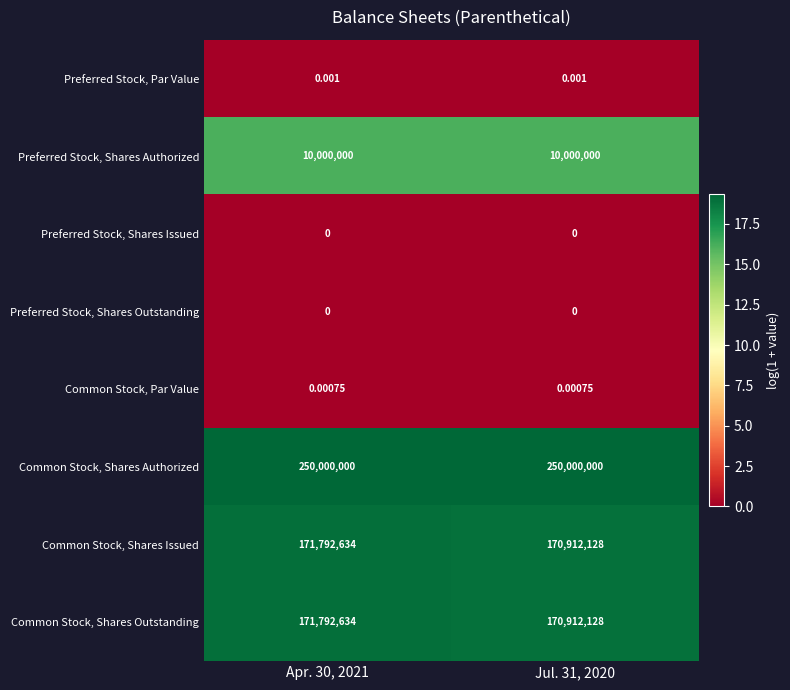

Is the value of Preferred Stock, Shares Authorized at Jul. 31, 2020 greater than the value of Common Stock, Shares Issued at Jul. 31, 2020?

No